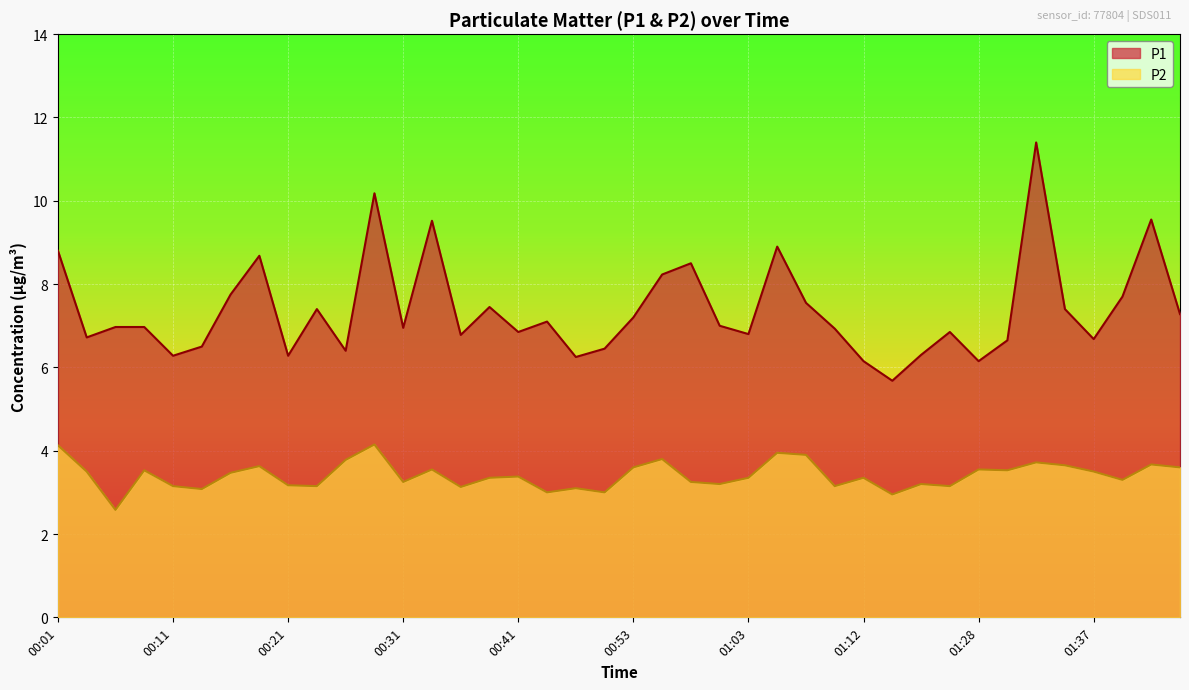

At 01:28, list the series in order from smallest to largest.

P2, P1